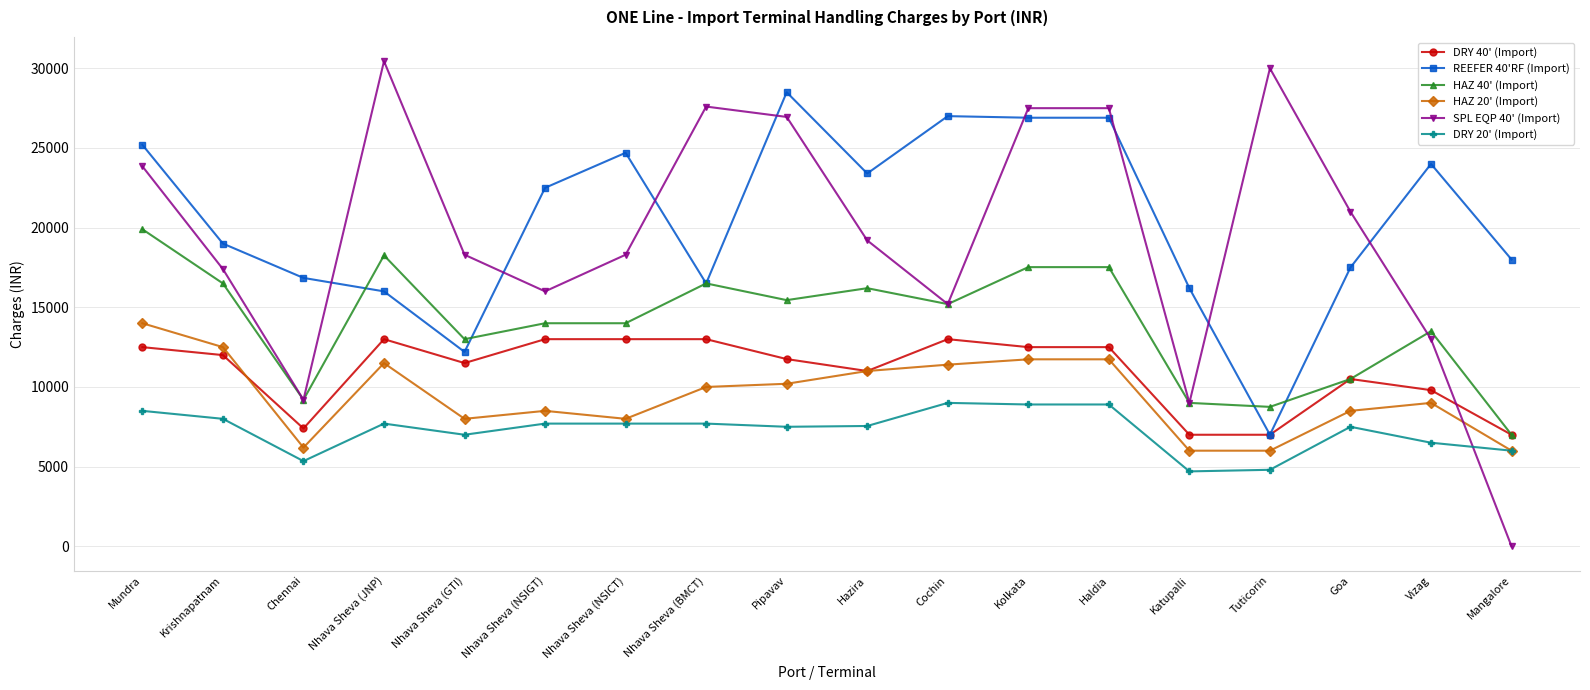

What is the greatest value displayed?

30448